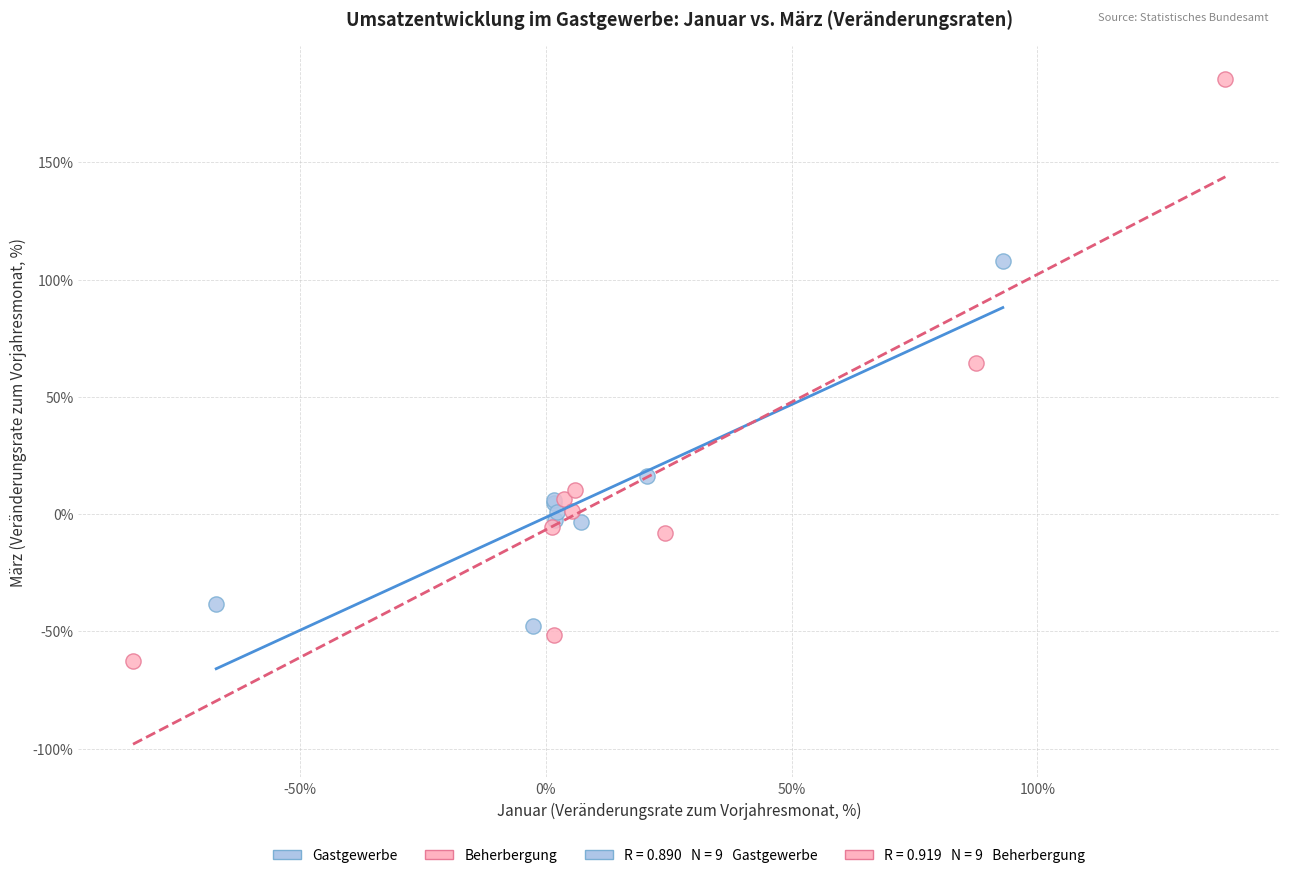

Which series contains the lowest Y value?

Beherbergung